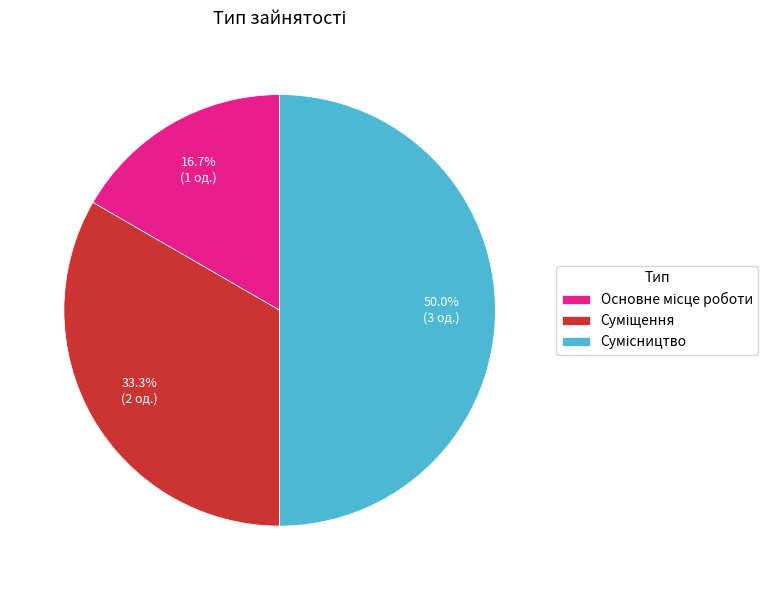

Which category has the biggest portion of the pie?

Сумісництво